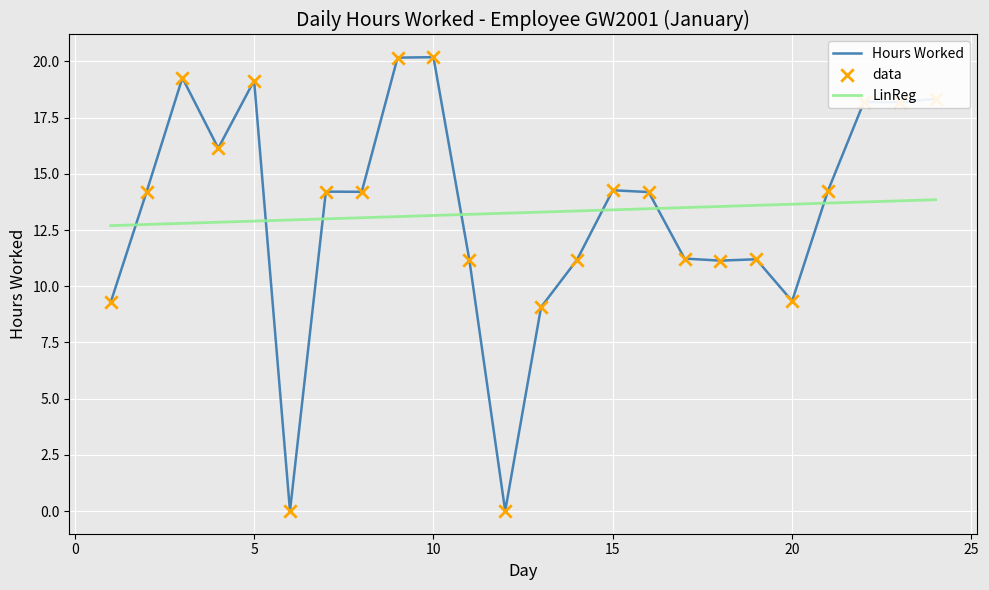

What is the maximum value shown in the chart?

20.2